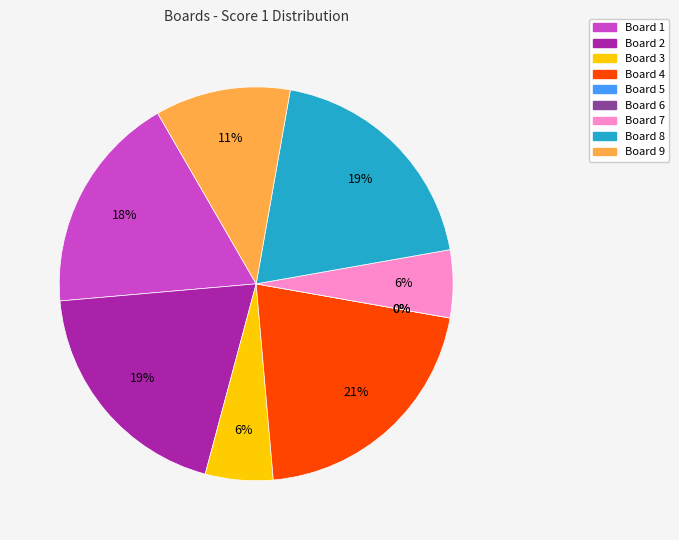

What percentage is NOT represented by Board 7?

94.4%